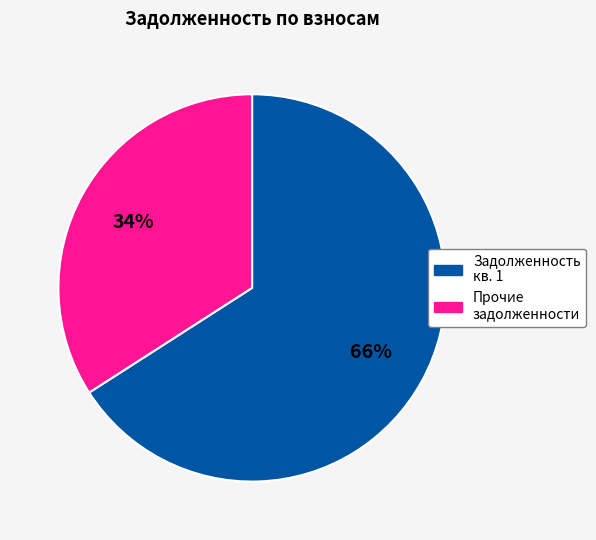

To the nearest percent, what is the difference between the largest and smallest slice percentages?

32%